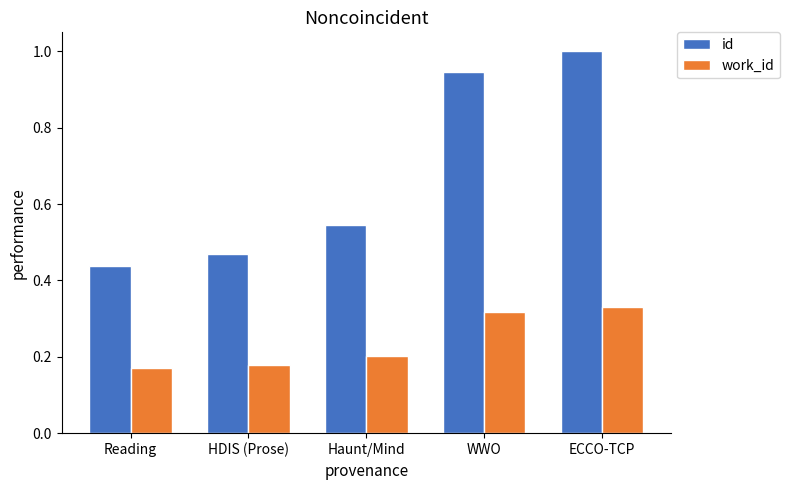

What position from the left is Haunt/Mind?

3